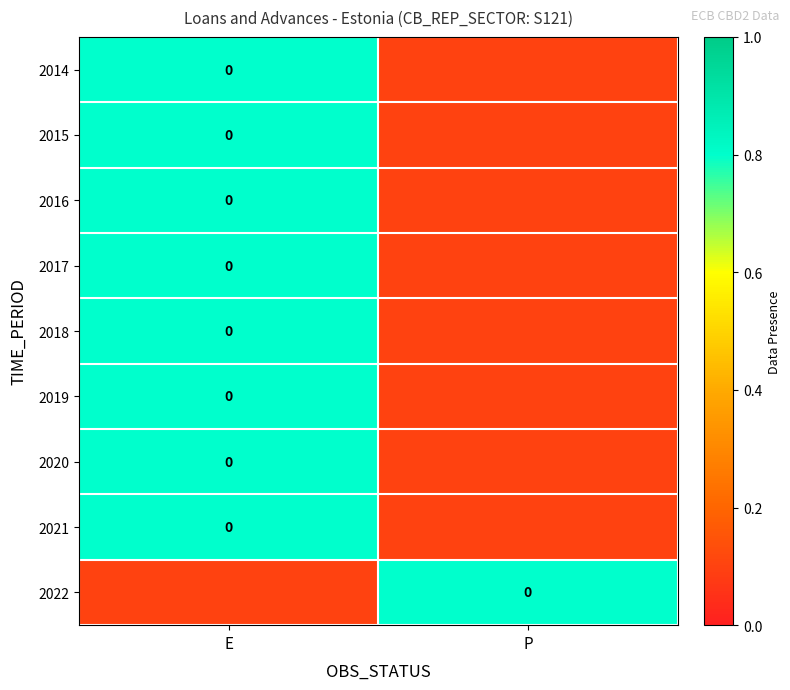

What is the difference between the highest and lowest values at P?

0.7